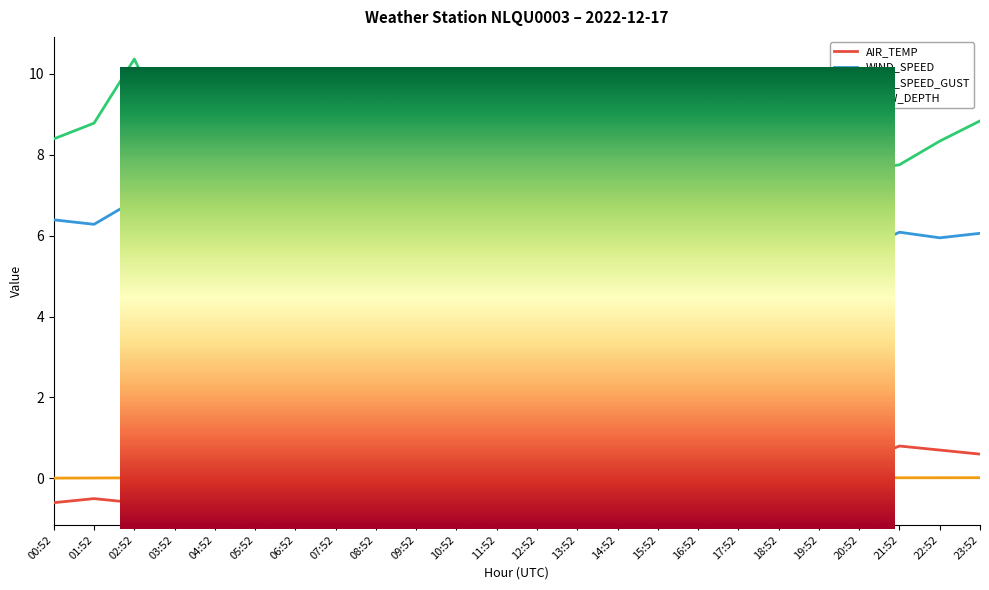

At which label is WIND_SPEED closest to 5?

06:52